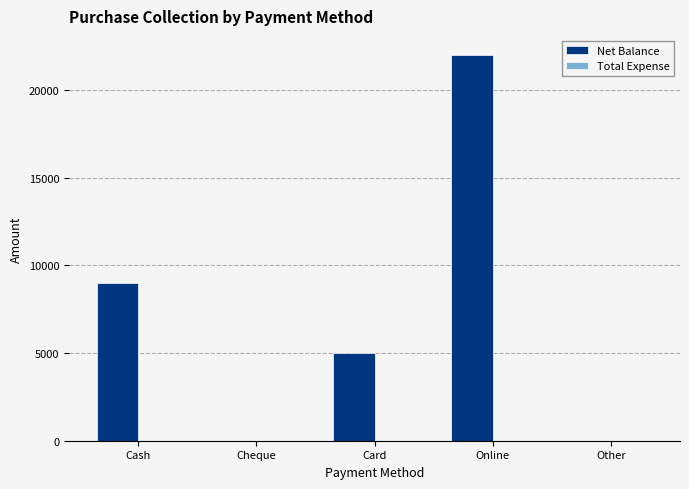

True or false: the data shows 0 at Cheque.

True